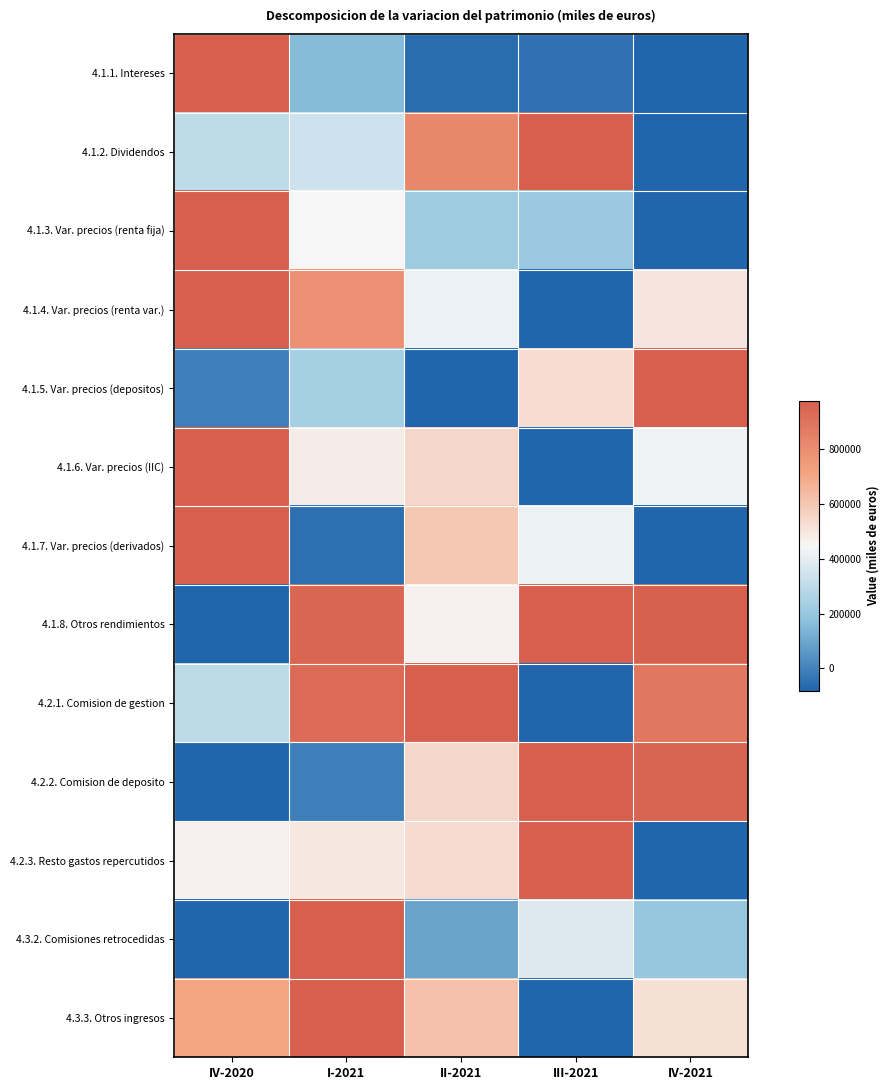

How many categories are shown in the chart?

5